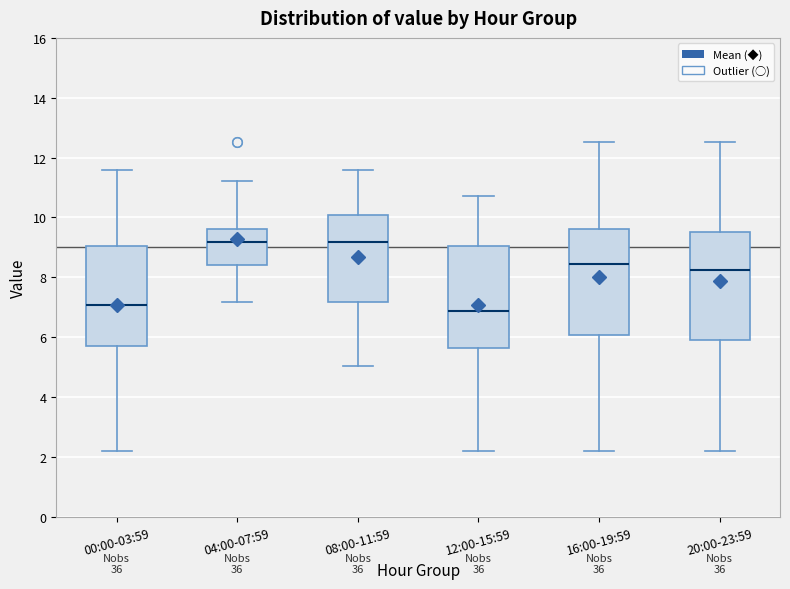

Where does the upper whisker of the box for 12:00-15:59 end on the y-axis? The values are not printed on the chart, so give them approximately, as read against the axis.

10.8